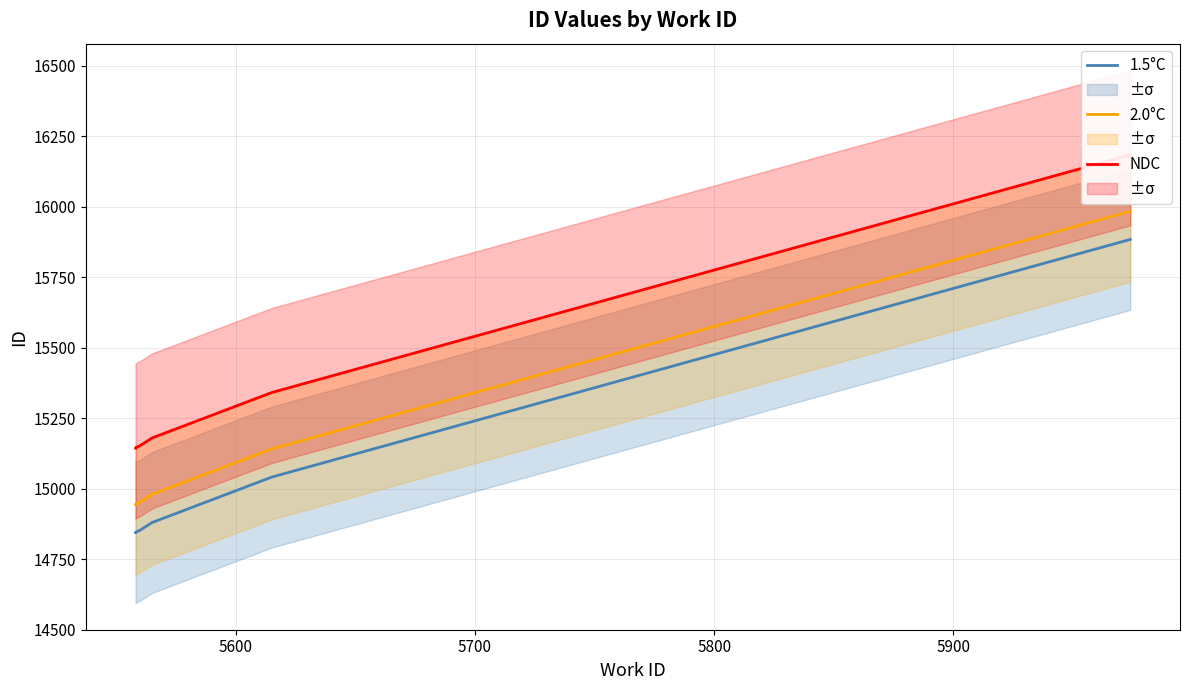

What is the difference between the maximum and minimum values in the NDC series?

1040